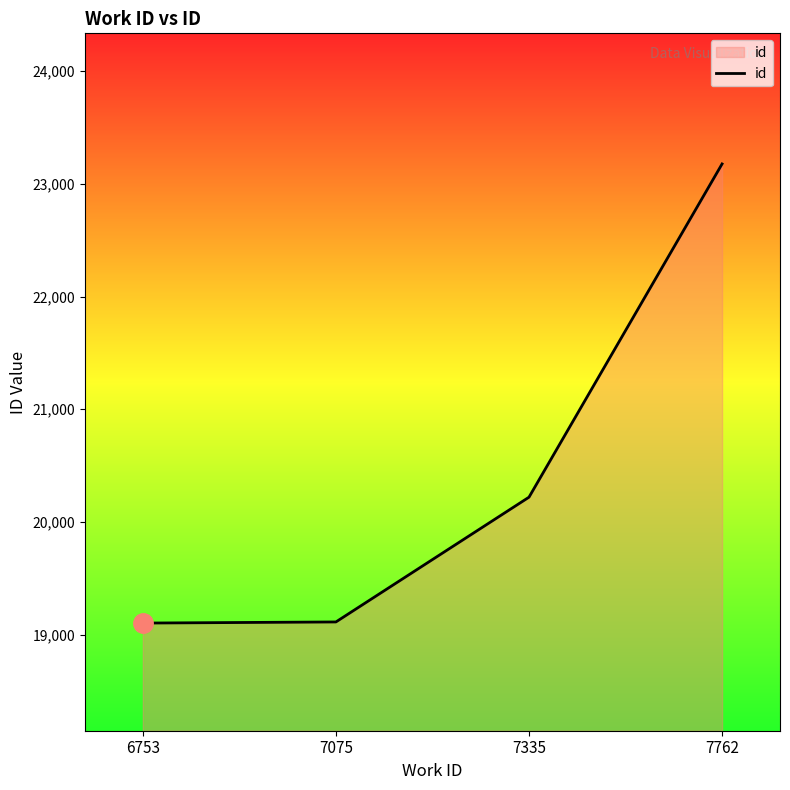

Between 7335 and 6753, which is larger?

7335